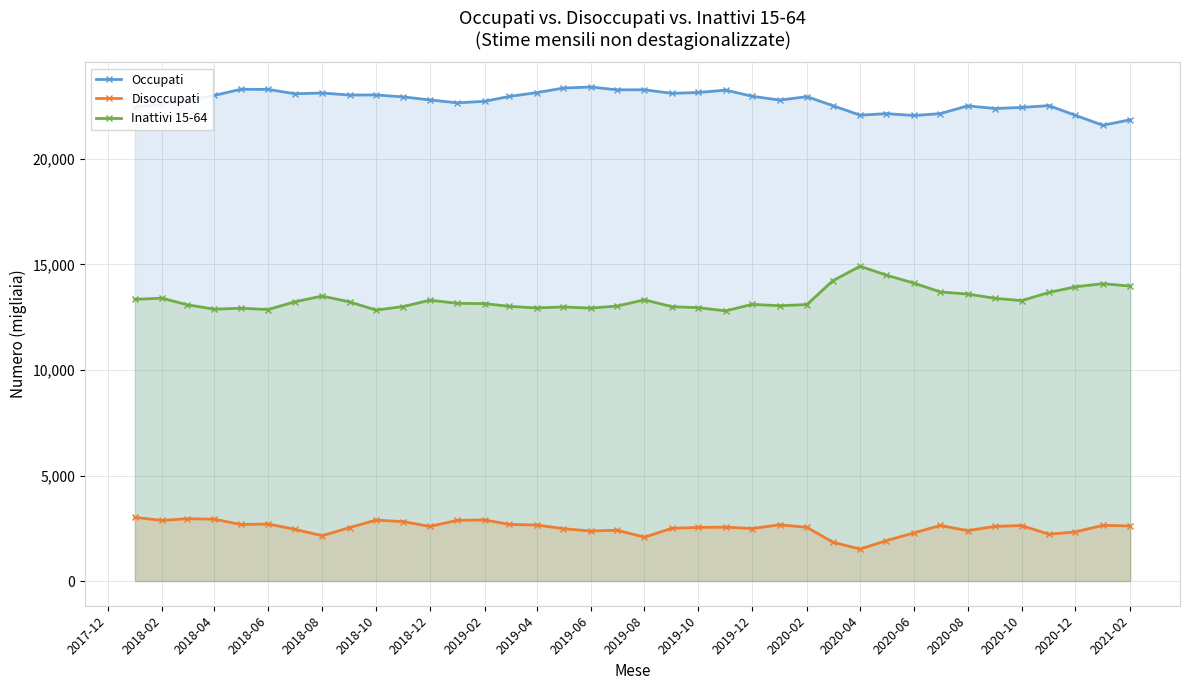

Reading right to left, transcribe all the data shown in this chart.

Occupati: 21858	21597	22067	22527	22442	22390	22517	22148	22060	22147	22076	22529	22952	22789	22971	23261	23150	23110	23277	23276	23410	23359	23141	22965	22731	22660	22796	22941	23033	23029	23125	23090	23295	23302	23011	22760	22580	22469
Disoccupati: 2608	2640	2329	2216	2629	2591	2388	2633	2281	1915	1516	1843	2546	2665	2487	2555	2539	2500	2078	2408	2369	2481	2654	2683	2896	2877	2587	2816	2886	2533	2146	2452	2701	2681	2929	2953	2871	3017
Inattivi 15-64: 13976	14090	13942	13675	13287	13397	13598	13698	14117	14494	14916	14223	13102	13045	13111	12802	12953	12999	13326	13030	12932	12989	12940	13016	13146	13159	13308	13007	12840	13229	13503	13232	12865	12926	12883	13091	13402	13349